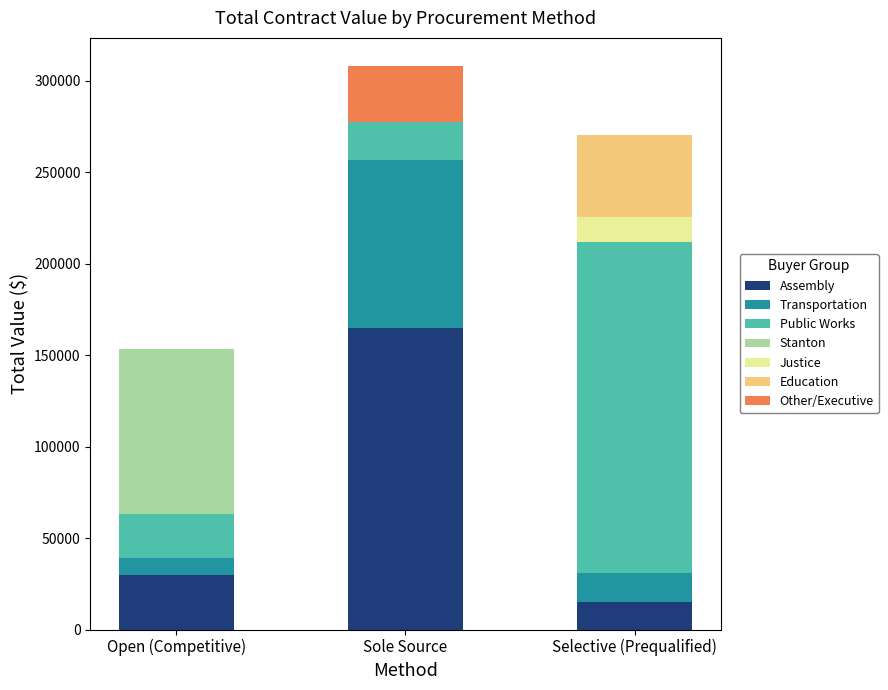

The Assembly series shows 164622.0 at Sole Source. True or false?

True